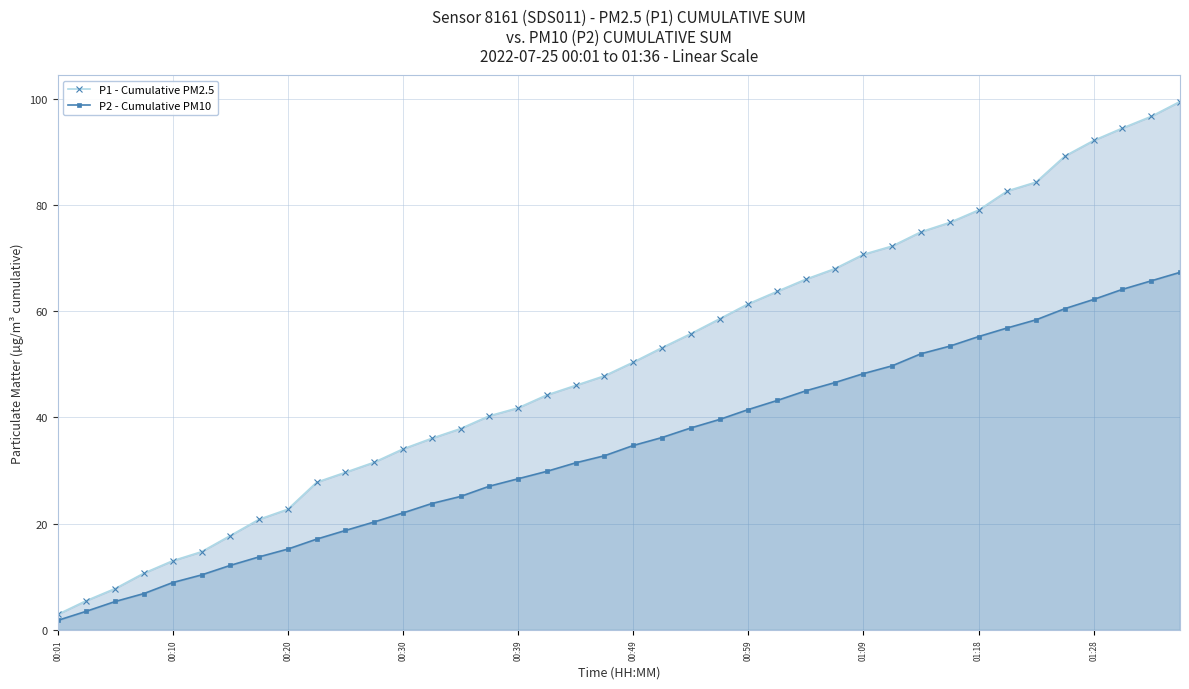

True or false: P2 - Cumulative PM10 has more than 0 interior local peaks.

False